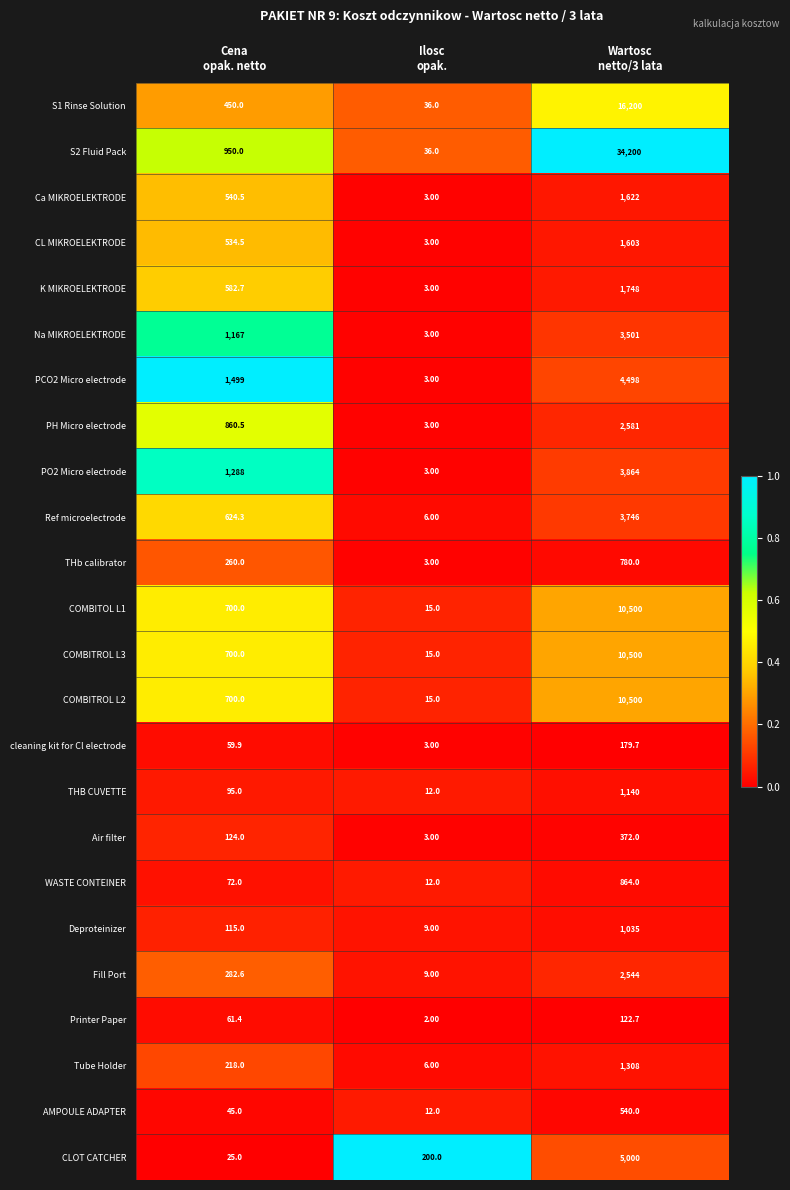

At which category is the sum across all series the highest?

Wartosc
netto/3 lata